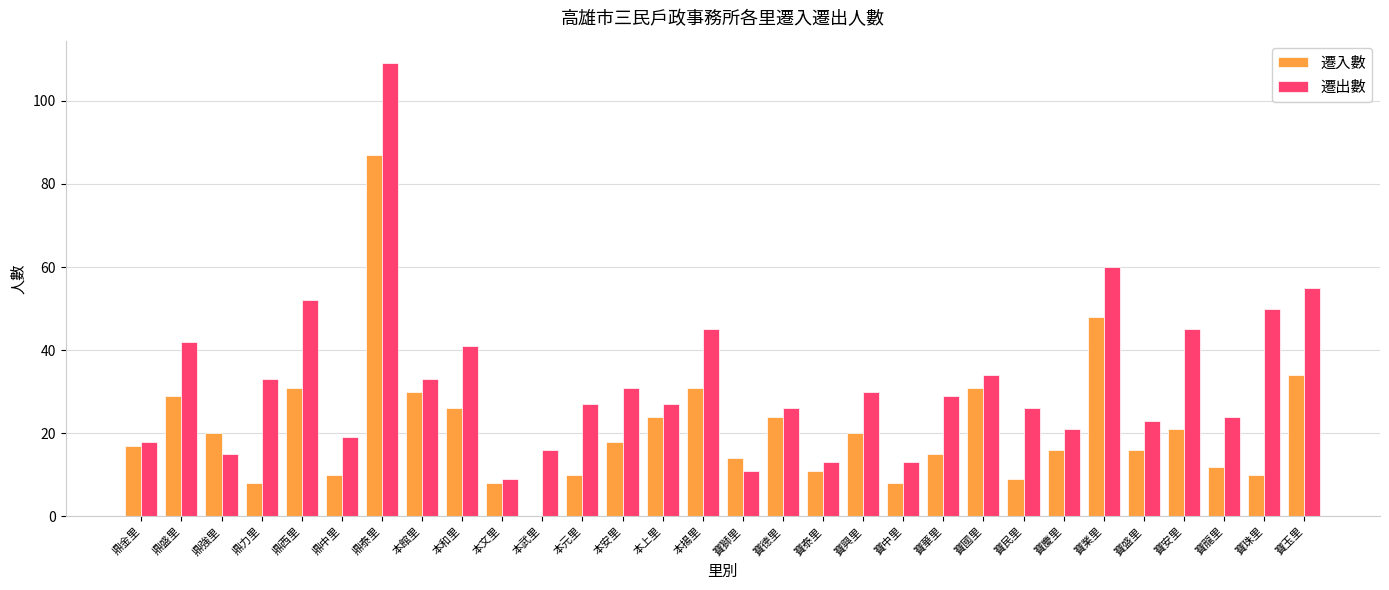

What is the greatest value displayed?

109